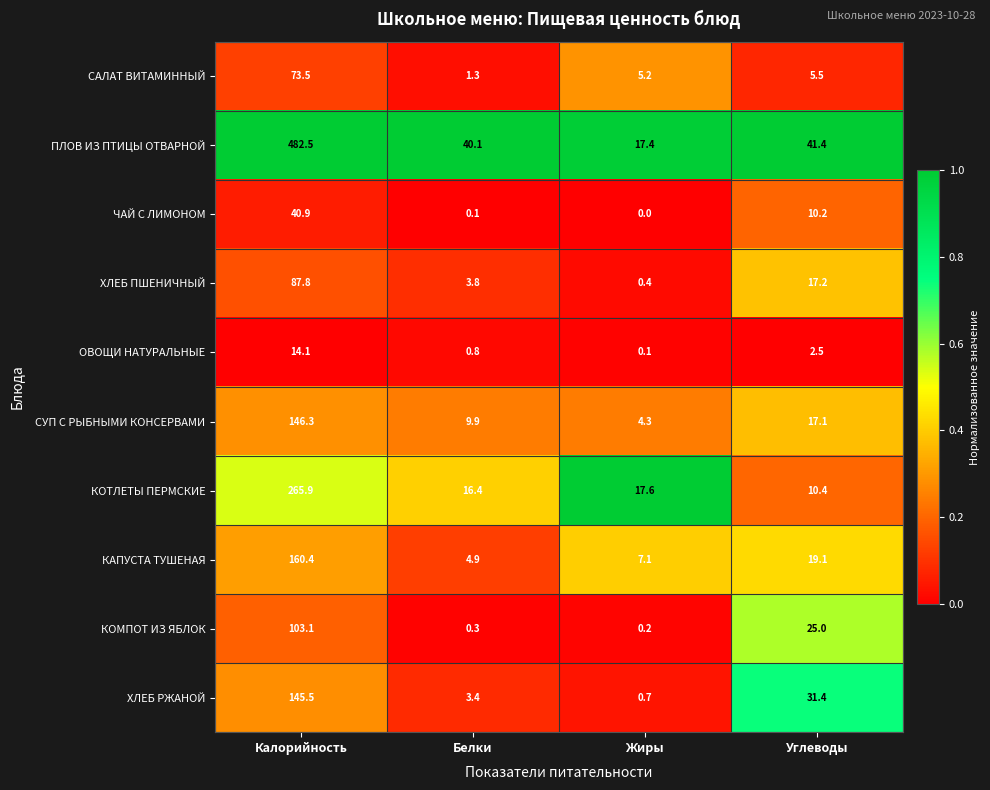

Which series has the largest total across all categories?

ПЛОВ ИЗ ПТИЦЫ ОТВАРНОЙ